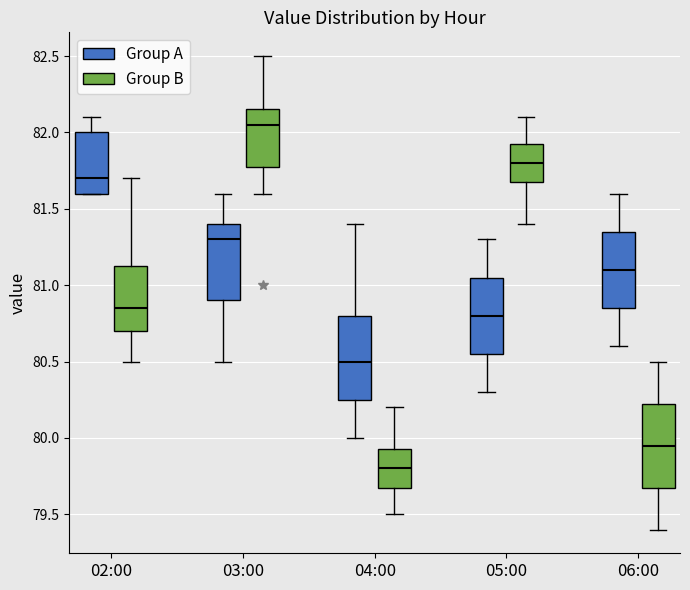

Reading left to right, read every box against the y-axis: the position of its median line, the range the box covers, and the ends of its whiskers. The values are not printed on the chart, so give them approximately, as read against the axis.

02:00 (Group A): median 81.70, box 81.60 to 82.00, whiskers 81.60 to 82.10
02:00 (Group B): median 80.85, box 80.70 to 81.15, whiskers 80.50 to 81.70
03:00 (Group A): median 81.30, box 80.90 to 81.40, whiskers 80.50 to 81.60
03:00 (Group B): median 82.05, box 81.80 to 82.15, whiskers 81.60 to 82.50
04:00 (Group A): median 80.50, box 80.25 to 80.80, whiskers 80.00 to 81.40
04:00 (Group B): median 79.80, box 79.70 to 79.95, whiskers 79.50 to 80.20
05:00 (Group A): median 80.80, box 80.55 to 81.05, whiskers 80.30 to 81.30
05:00 (Group B): median 81.80, box 81.70 to 81.95, whiskers 81.40 to 82.10
06:00 (Group A): median 81.10, box 80.85 to 81.35, whiskers 80.60 to 81.60
06:00 (Group B): median 79.95, box 79.70 to 80.25, whiskers 79.40 to 80.50